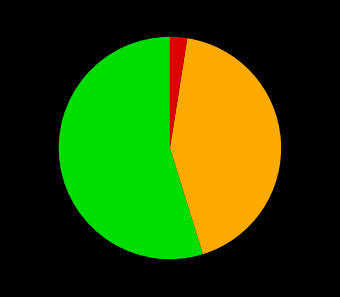

Is there a majority slice in this chart?

Yes